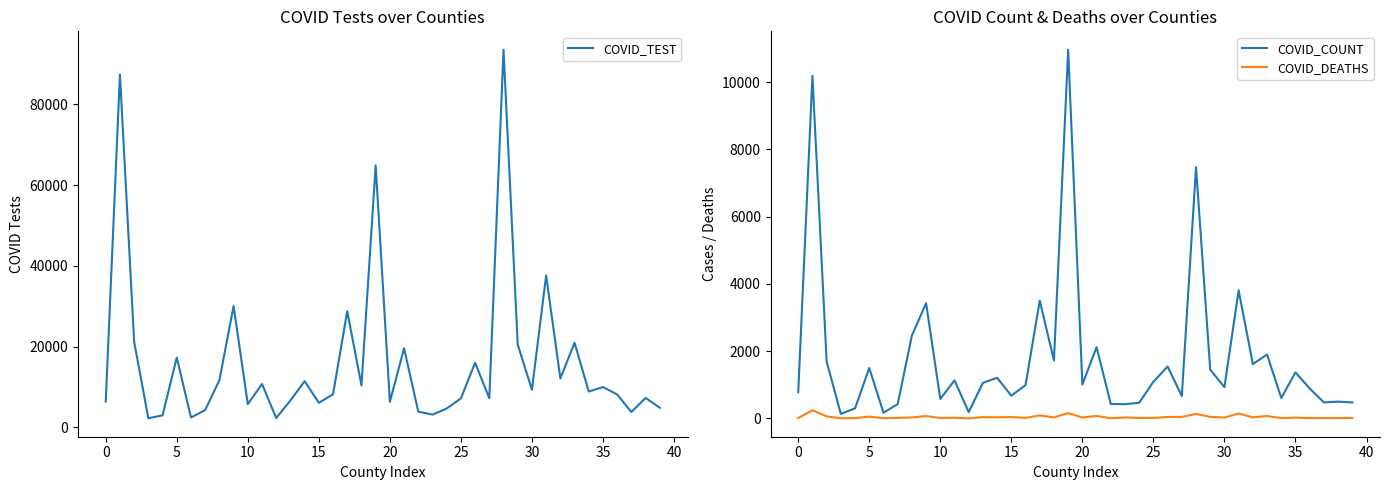

At which category is the sum across all series the highest?

28